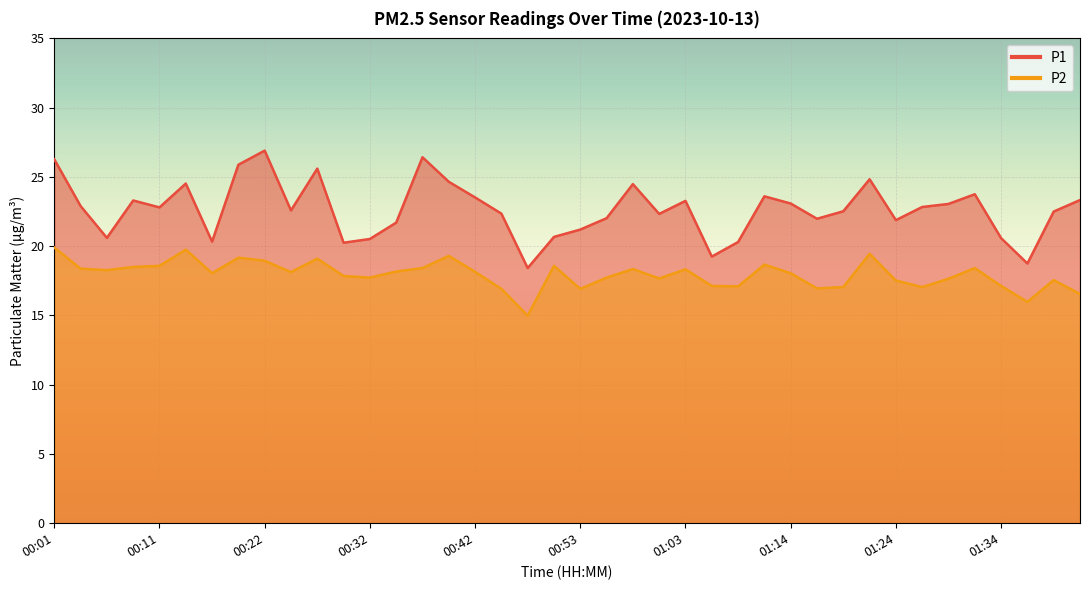

What is the label of the 13th point from the right?

01:11